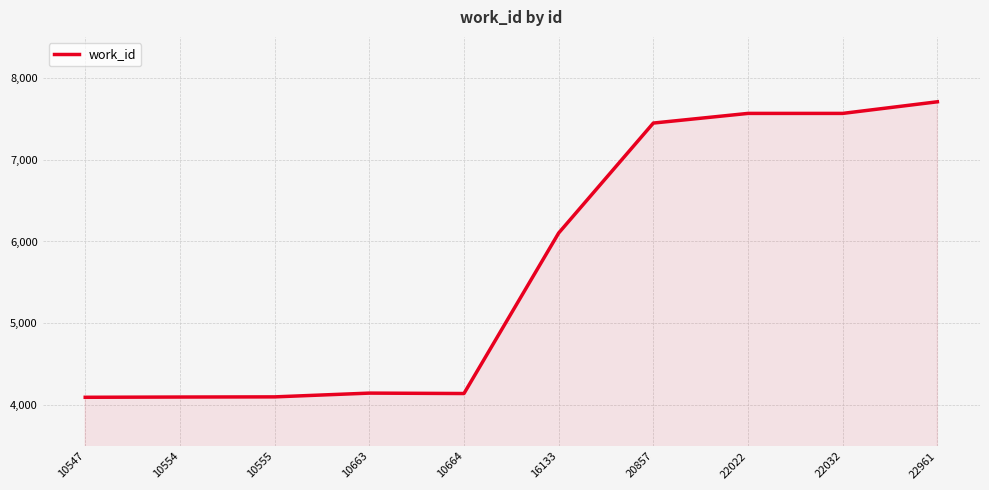

The chart shows a value of 7565 at 22022. True or false?

True